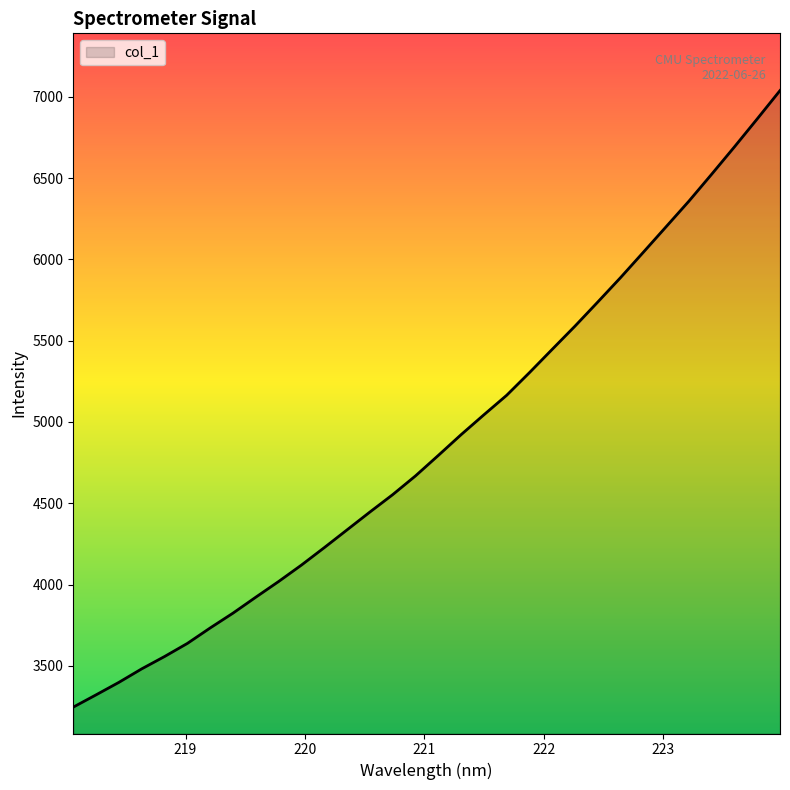

What is the smallest value displayed?

3246.2